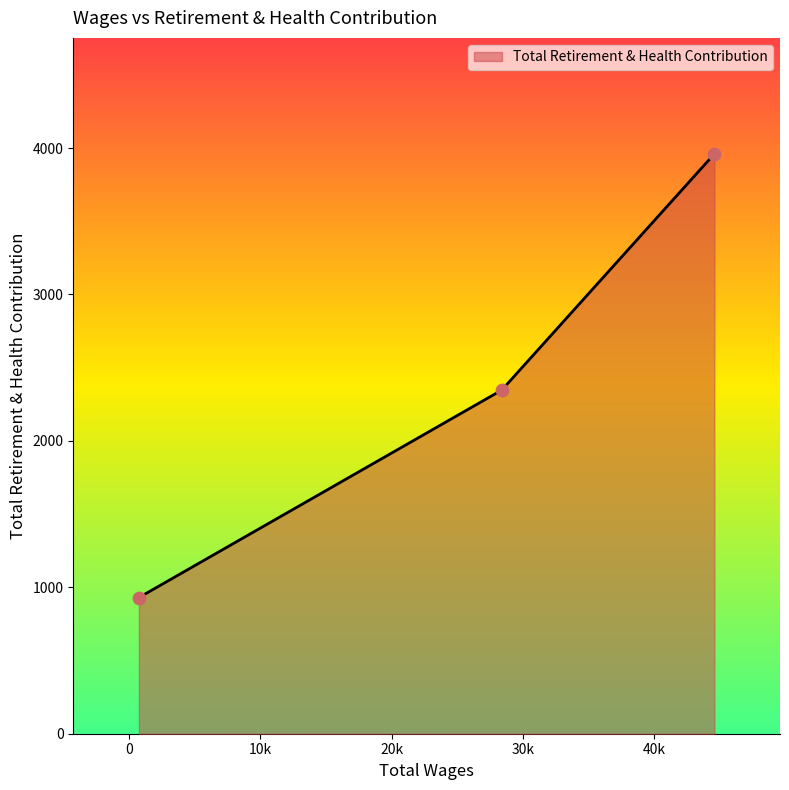

What is the average value?

2412